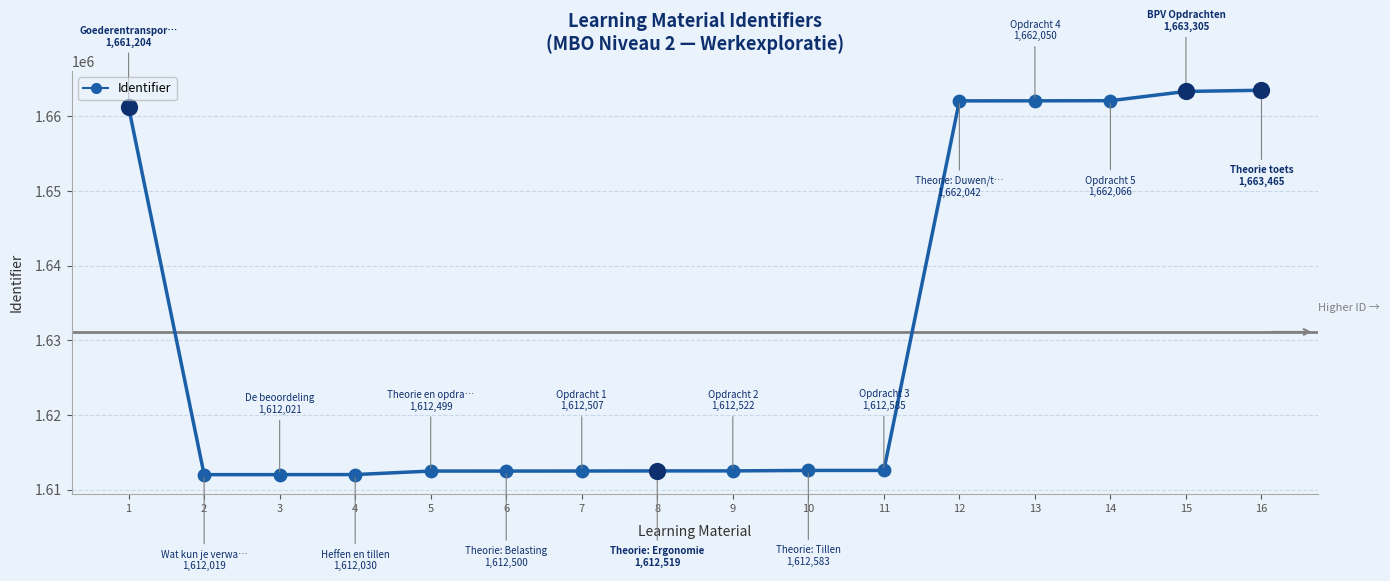

Between 5 and 15, which is larger?

15